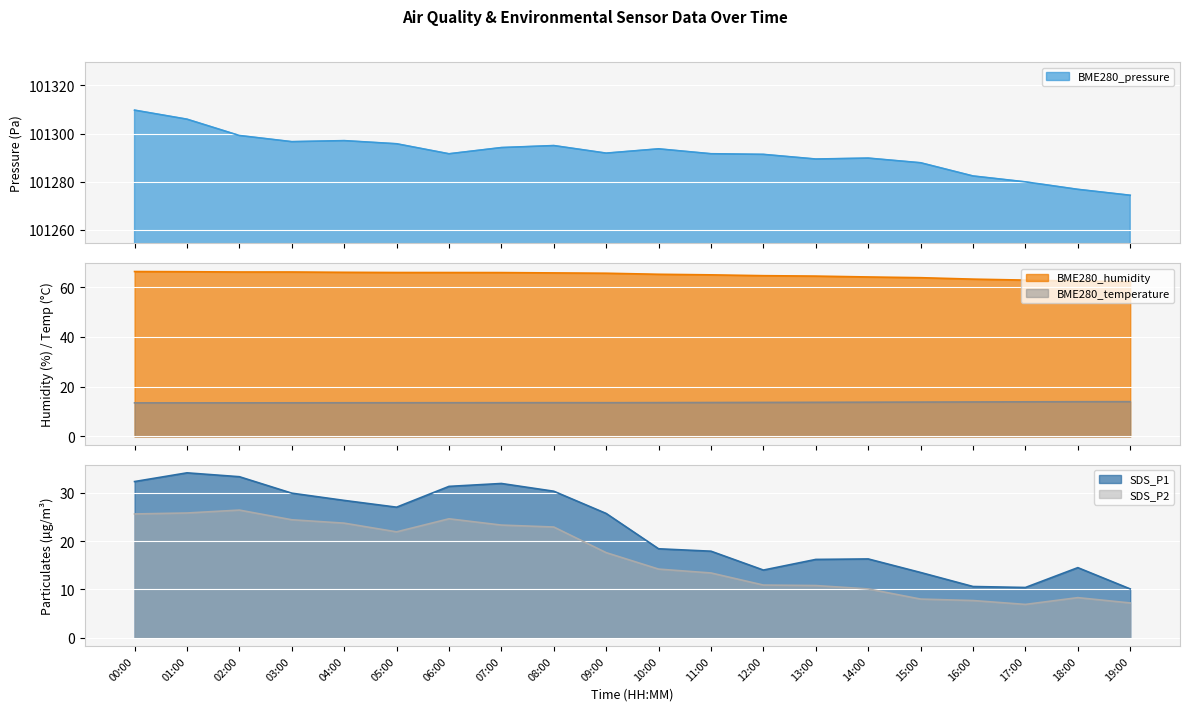

In BME280_temperature, how many points are higher than both neighbors (excluding endpoints)?

1